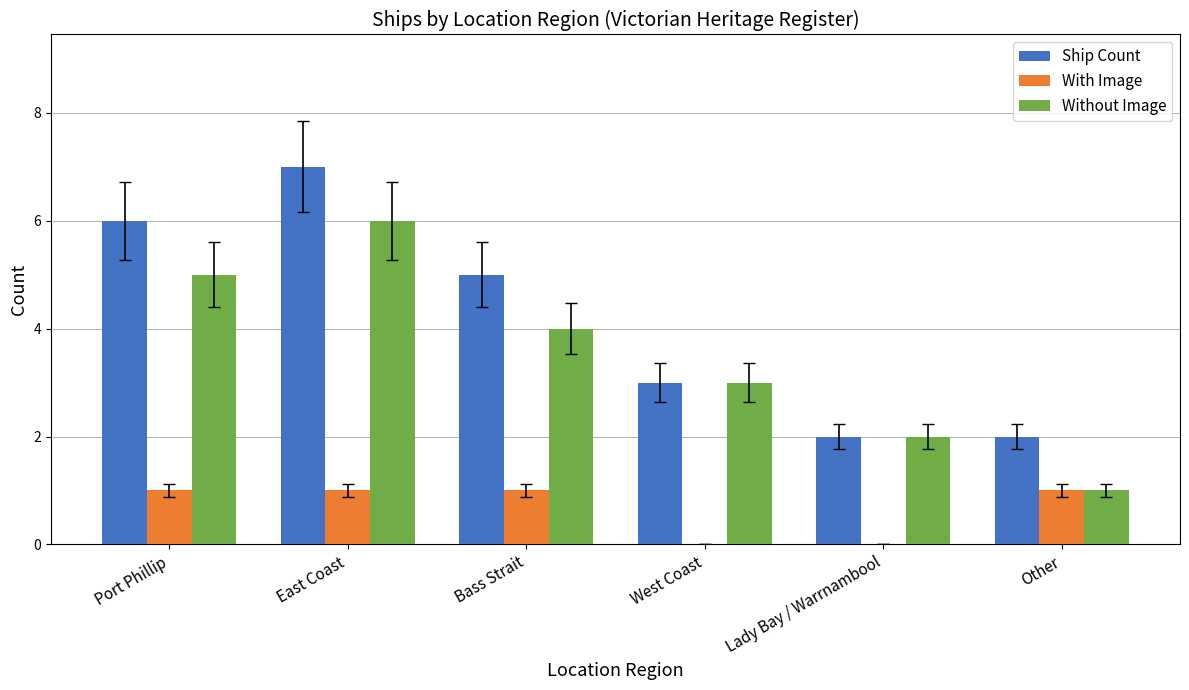

Which category has the highest value across all series?

East Coast